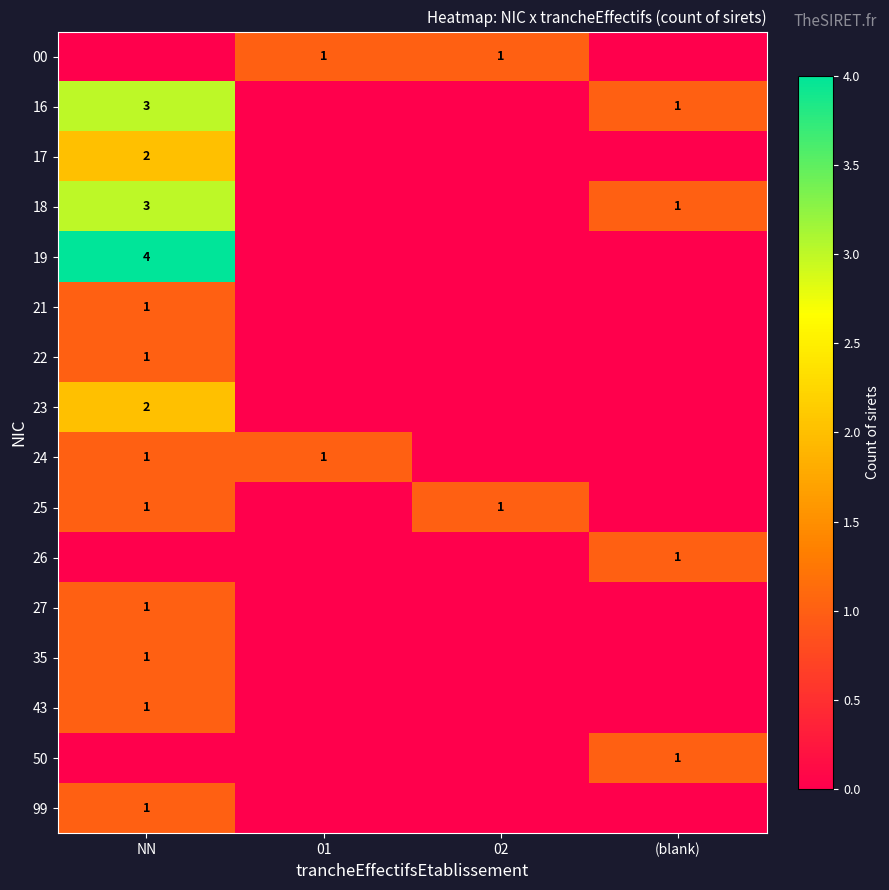

What is the total value across all series at (blank)?

4